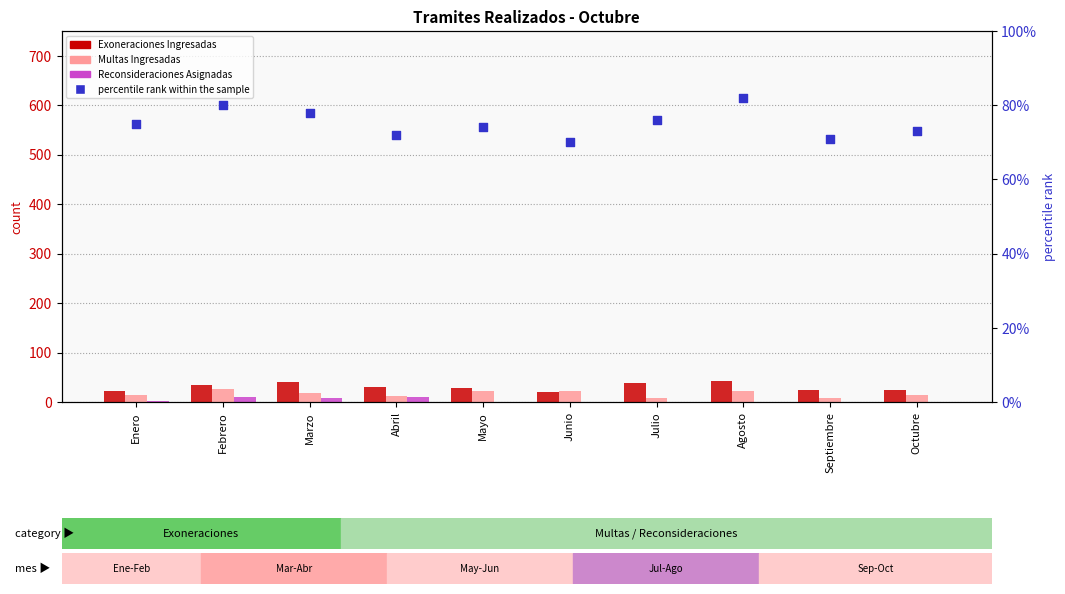

What are all the series names shown in the legend?

Exoneraciones Ingresadas, Multas Ingresadas, Reconsideraciones Asignadas, percentile rank within the sample